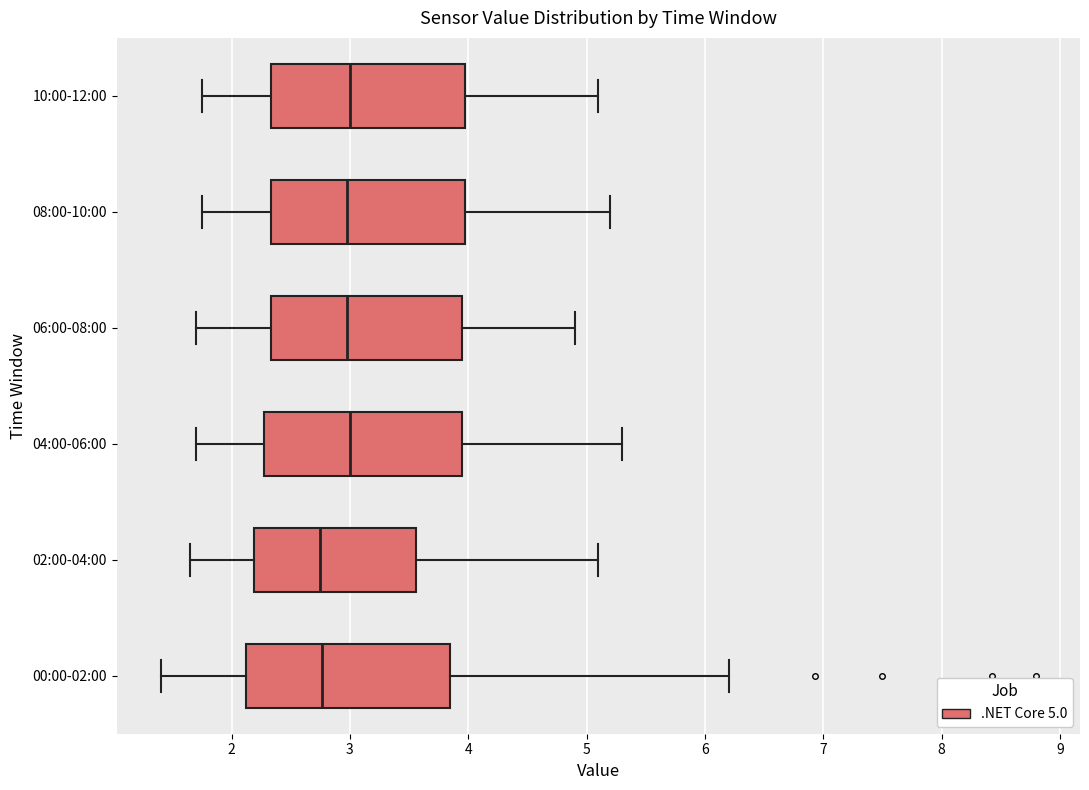

Reading bottom to top, read every box against the x-axis: the position of its median line, the range the box covers, and the ends of its whiskers. The values are not printed on the chart, so give them approximately, as read against the axis.

00:00-02:00: median 2.8, box 2.1 to 3.8, whiskers 1.4 to 6.2
02:00-04:00: median 2.8, box 2.2 to 3.6, whiskers 1.7 to 5.1
04:00-06:00: median 3.0, box 2.3 to 4.0, whiskers 1.7 to 5.3
06:00-08:00: median 3.0, box 2.3 to 4.0, whiskers 1.7 to 4.9
08:00-10:00: median 3.0, box 2.3 to 4.0, whiskers 1.8 to 5.2
10:00-12:00: median 3.0, box 2.3 to 4.0, whiskers 1.8 to 5.1